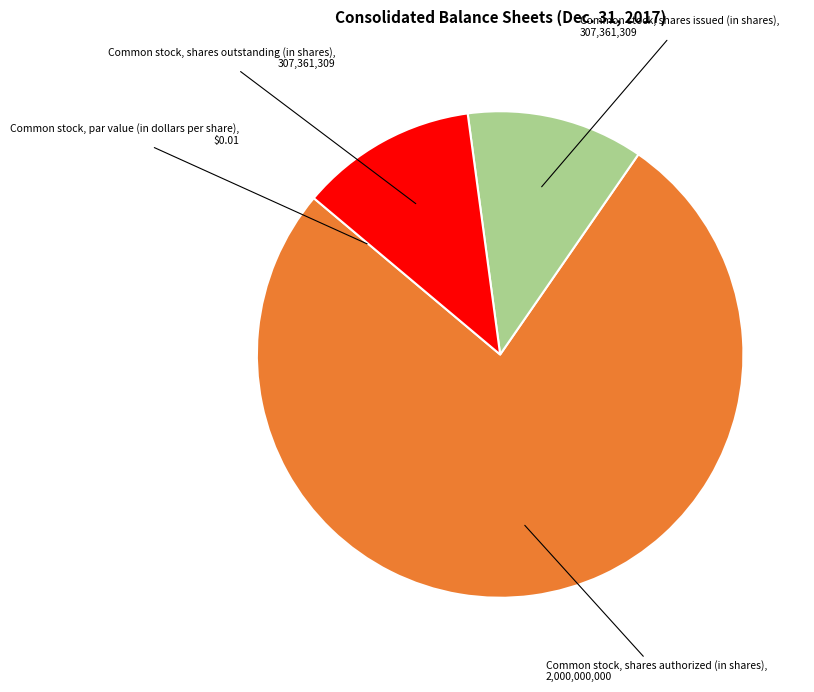

Do Common stock, shares outstanding (in shares), 307,361,309 and Common stock, shares authorized (in shares), 2,000,000,000 together represent more than half of the pie?

Yes